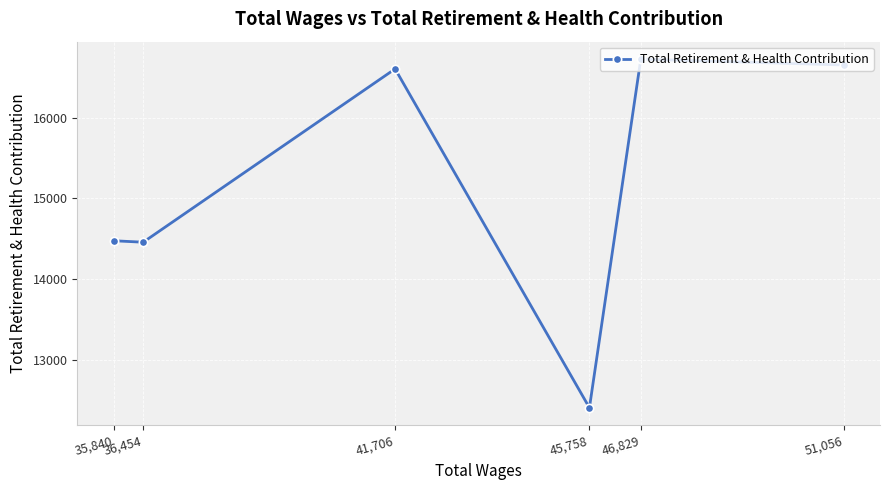

How many lines are shown in the chart?

1